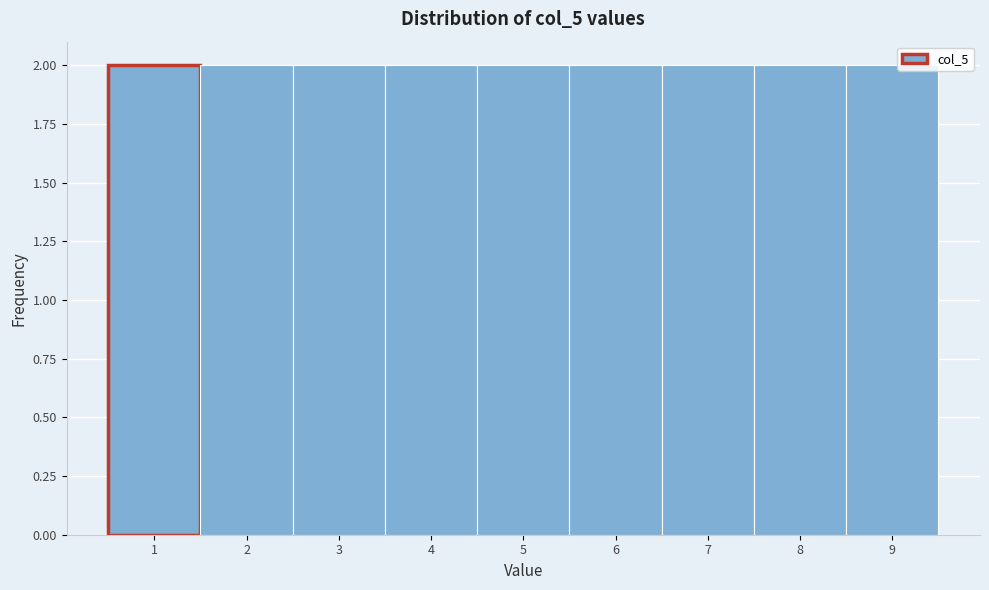

What is the height of the bar covering 1.5 to 2.5 on the x-axis? The values are not printed on the chart, so give them approximately, as read against the axis.

2